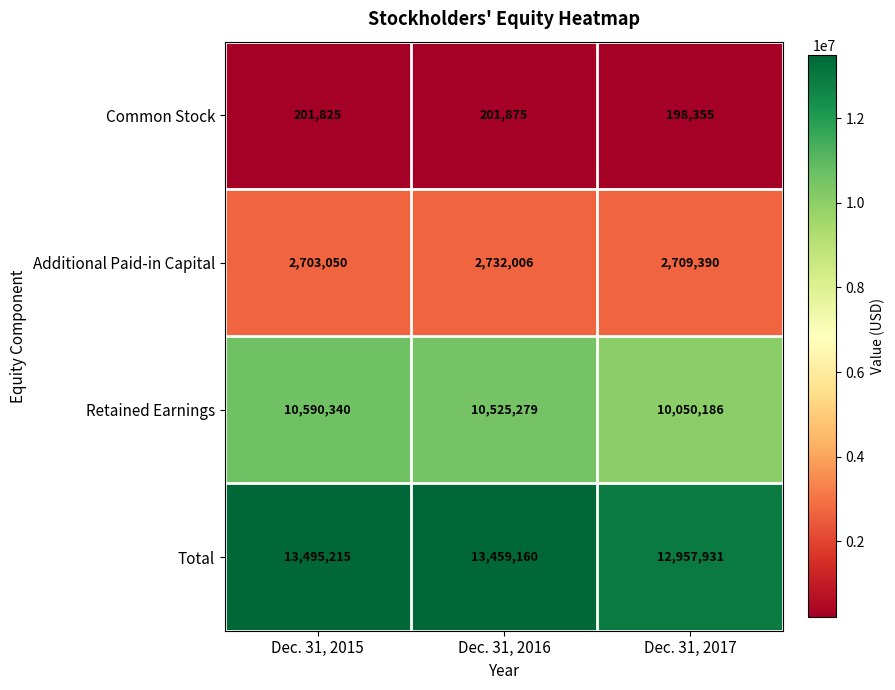

List the series in order of their peak value, highest first.

Total, Retained Earnings, Additional Paid-in Capital, Common Stock